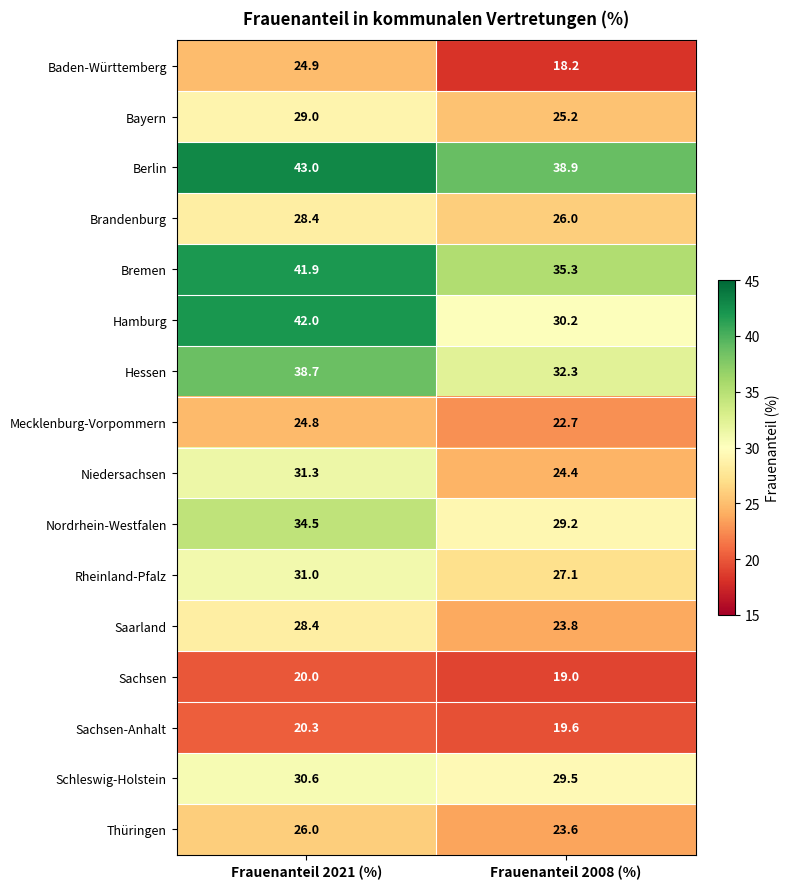

Rank the categories by Niedersachsen value from lowest to highest.

Frauenanteil 2008 (%), Frauenanteil 2021 (%)